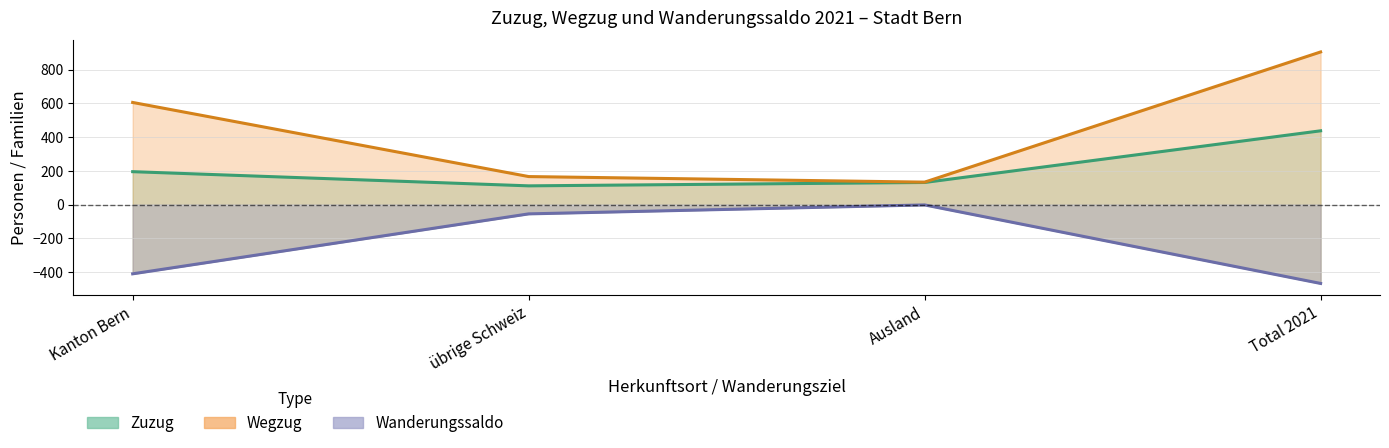

At which label does Wanderungssaldo first exceed -55?

Ausland